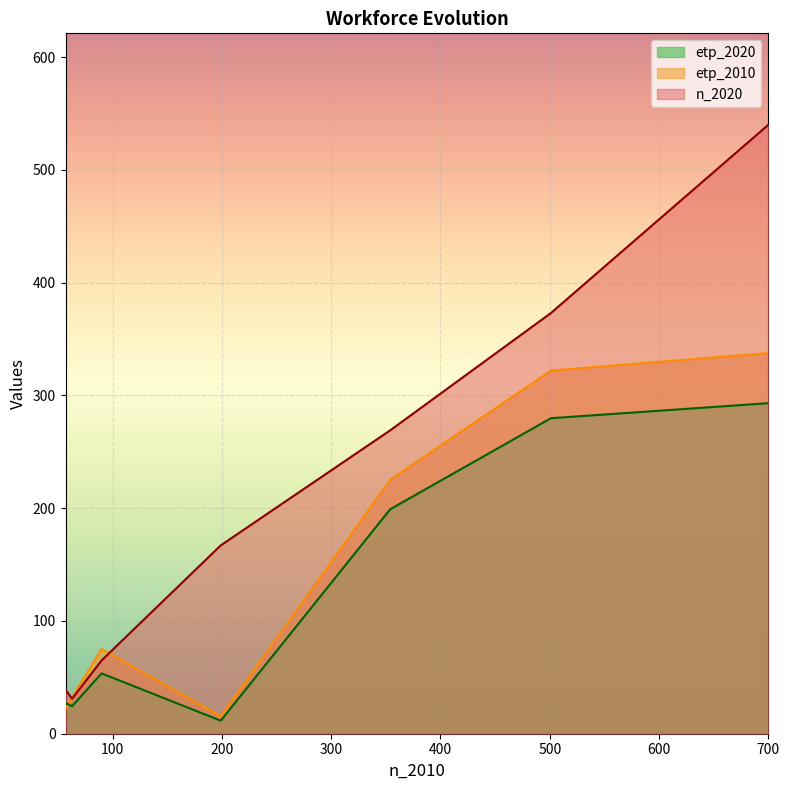

How many interior local peaks does the n_2020 series have?

0